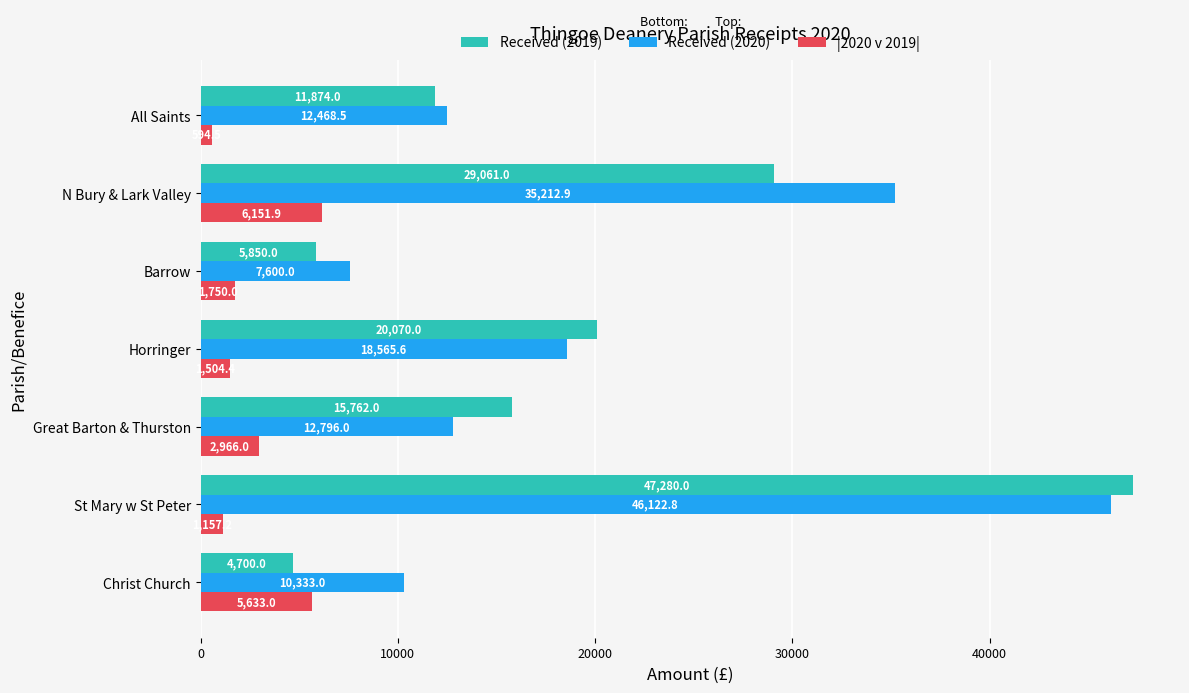

Is it true that Received (2019) equals 15762.0 at Great Barton & Thurston?

True